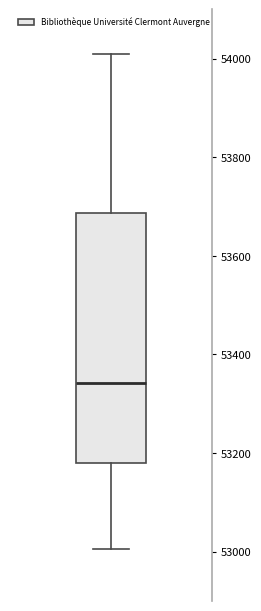

Read this box plot against the y-axis: the position of the median line, the range covered by the box, and the ends of both whiskers. The values are not printed on the chart, so give them approximately, as read against the axis.

median 53340, box 53180 to 53680, whiskers 53000 to 54000